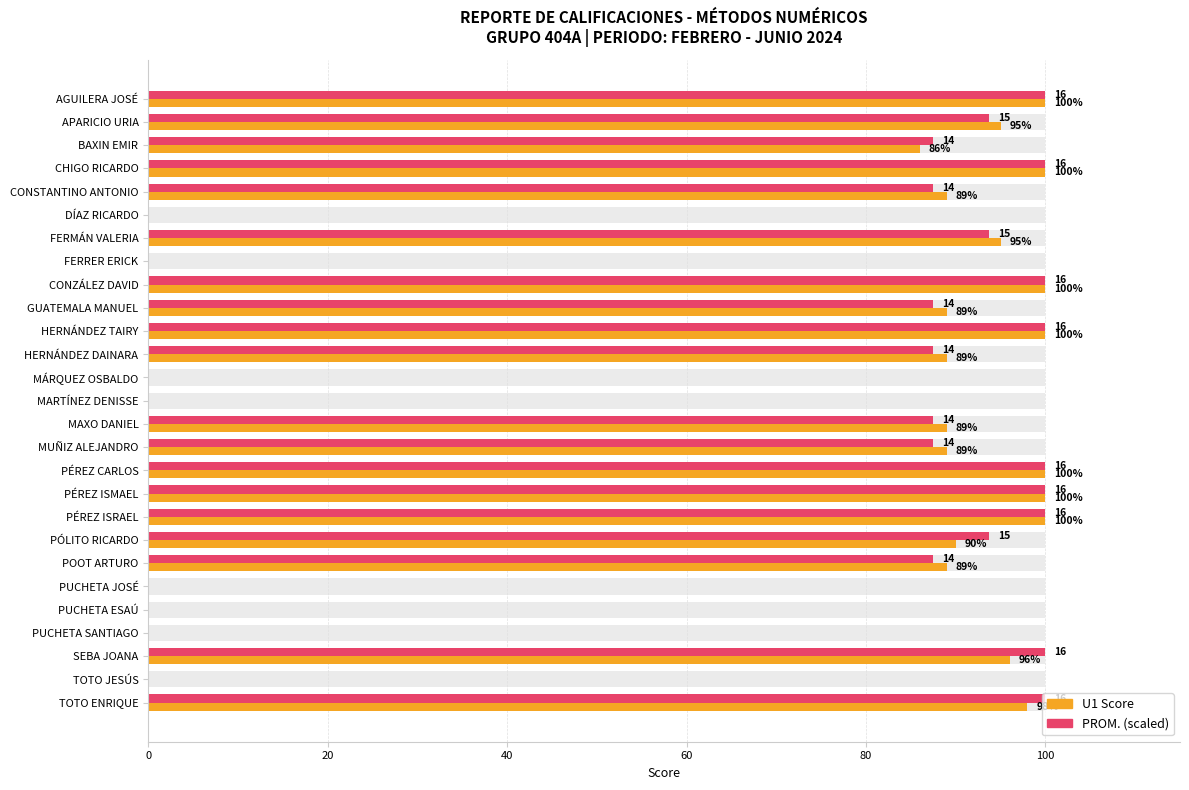

Rank the series at CHIGO RICARDO from highest to lowest value.

U1, PROM.